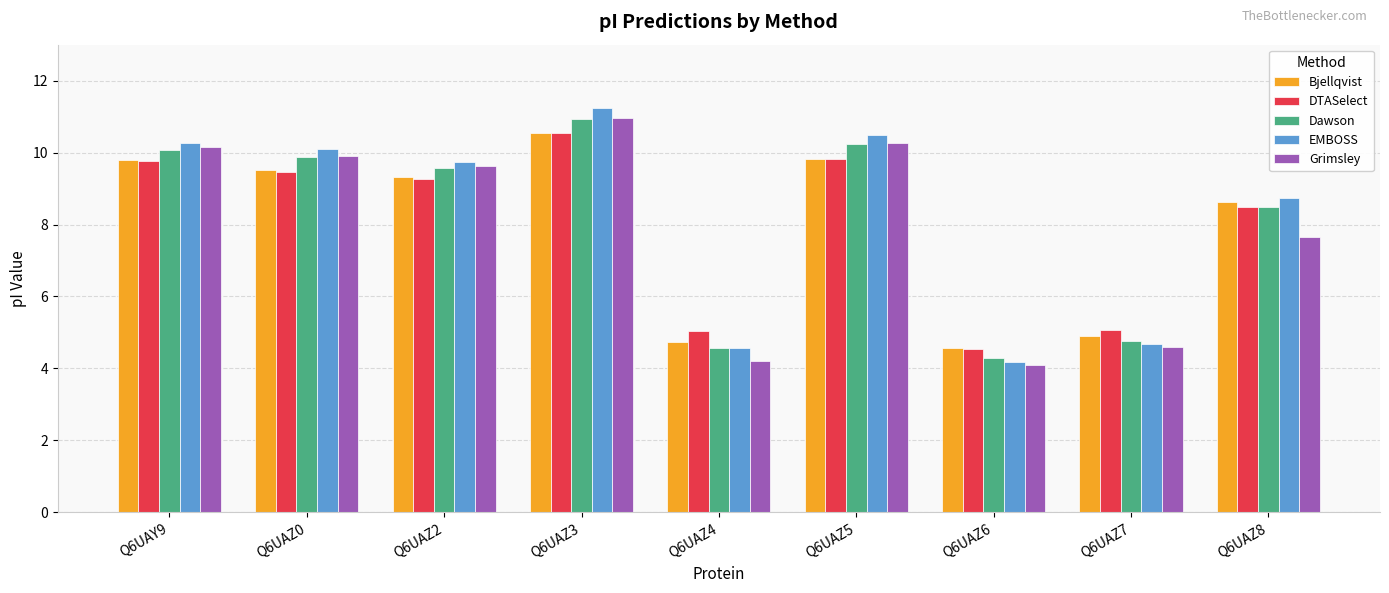

Which series has the largest total across all categories?

EMBOSS